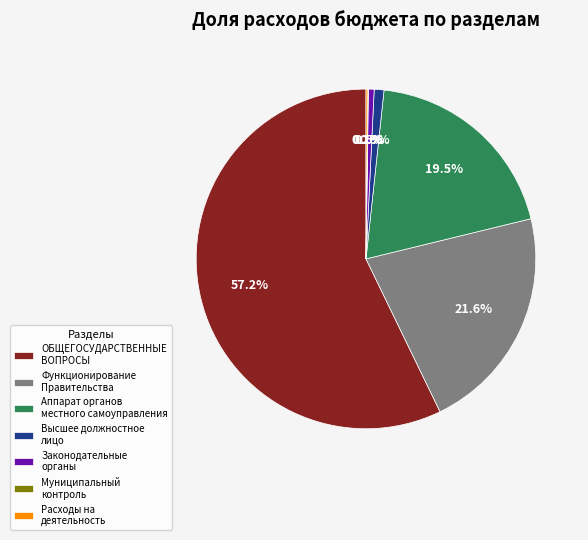

Which slice represents more than half of the pie?

ОБЩЕГОСУДАРСТВЕННЫЕ ВОПРОСЫ